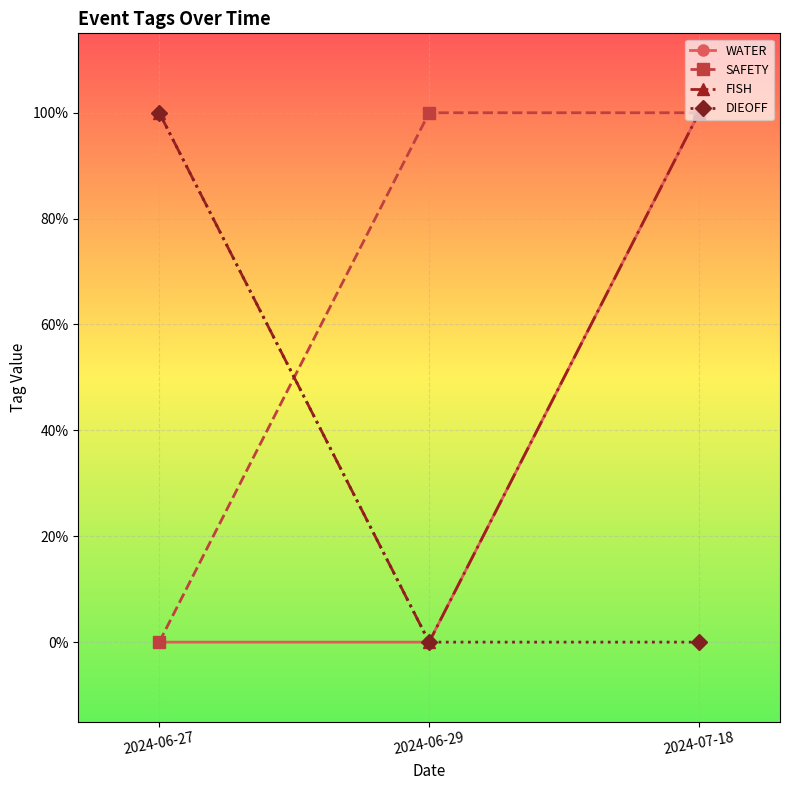

What are all the series names shown in the legend?

WATER, SAFETY, FISH, DIEOFF